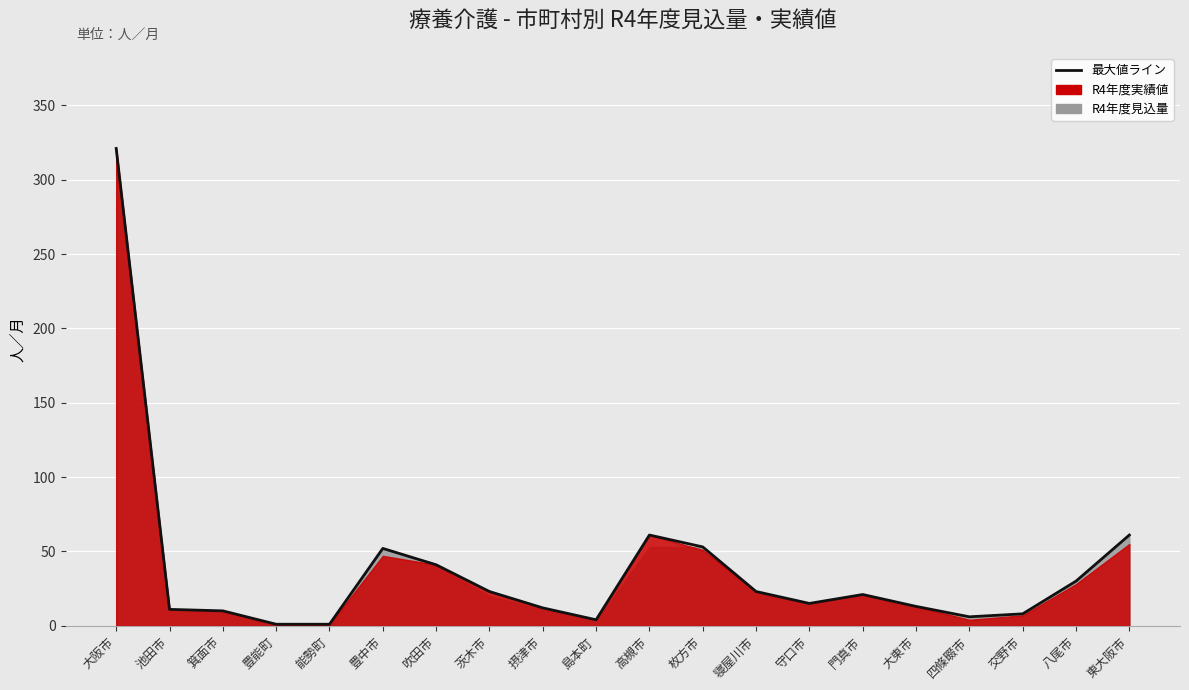

What is the label of the 16th point from the left?

大東市